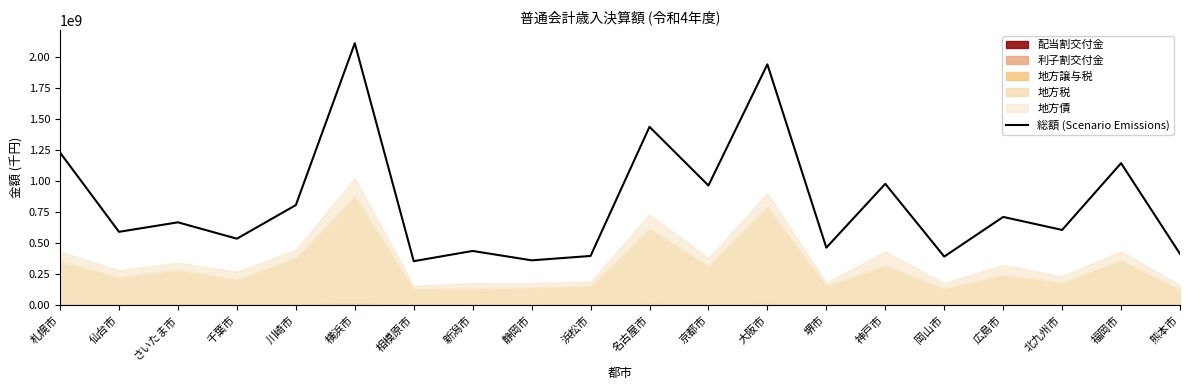

Where is the first local maximum?

さいたま市